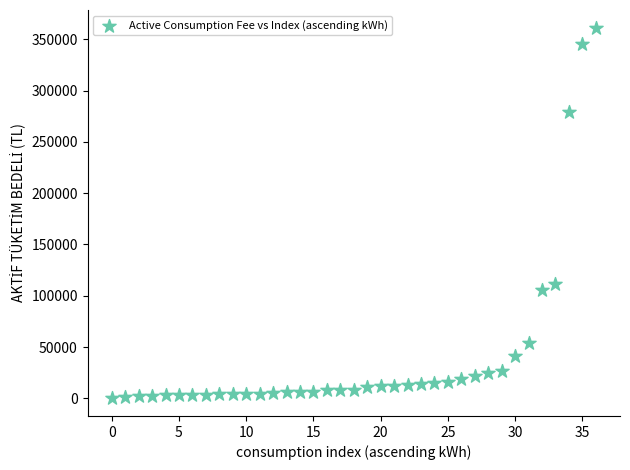

What is the range of Y values (max minus min)?

359733.6